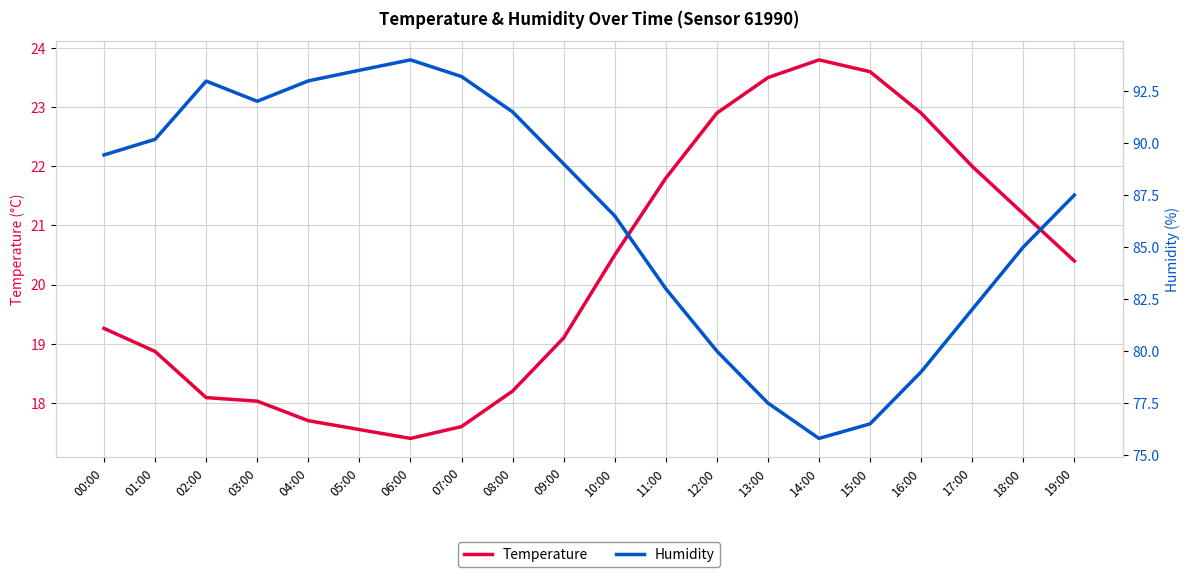

Reading right to left, list all the values displayed in this chart.

Temperature: 20.4	21.2	22.0	22.9	23.6	23.8	23.5	22.9	21.8	20.5	19.1	18.2	17.6	17.4	17.6	17.7	18.0	18.1	18.9	19.3
Humidity: 87.5	85.0	82.0	79.0	76.5	75.8	77.5	80.0	83.0	86.5	89.0	91.5	93.2	94.0	93.5	93.0	92.0	93.0	90.2	89.4